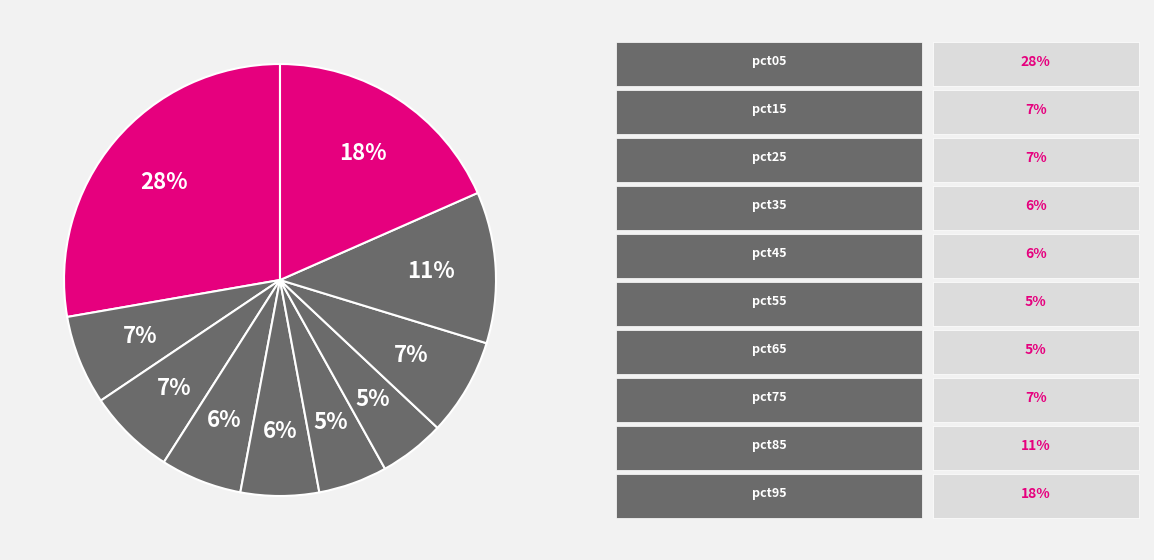

How many segments does this pie chart have?

10